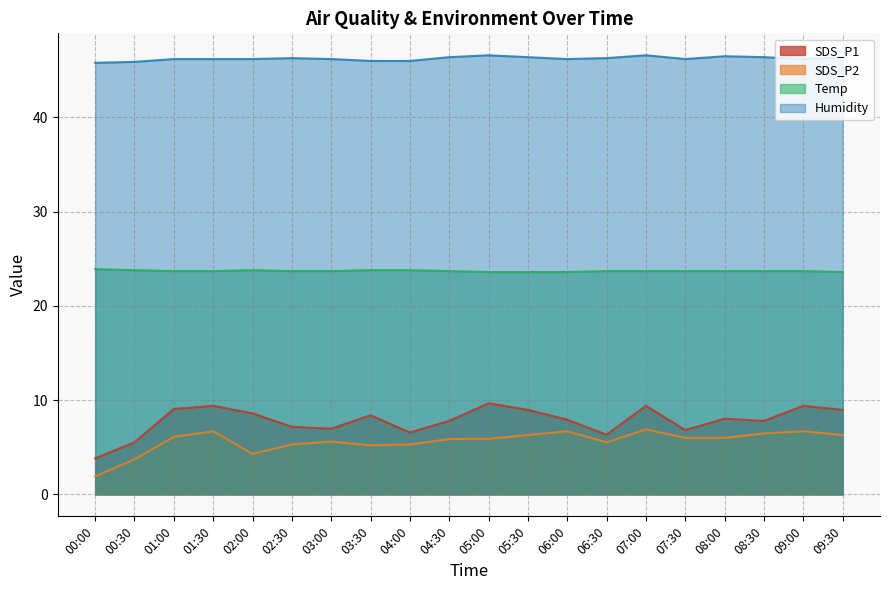

True or false: SDS_P2 and SDS_P1 cross at least once.

False